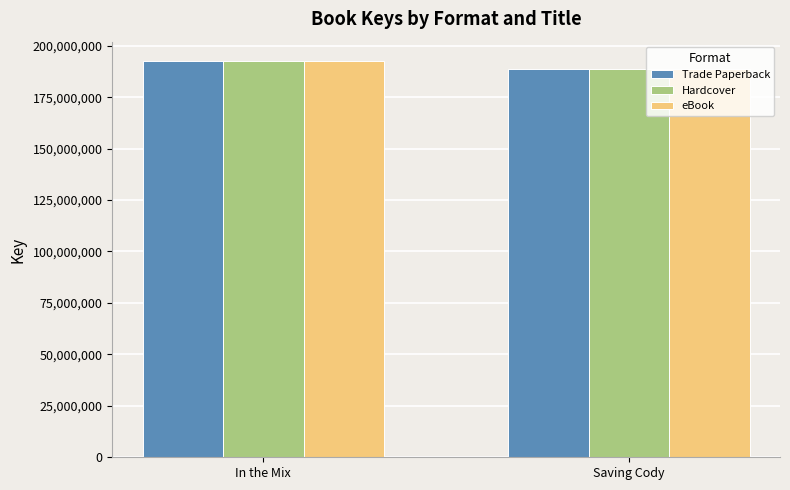

How many series are shown in this chart?

3